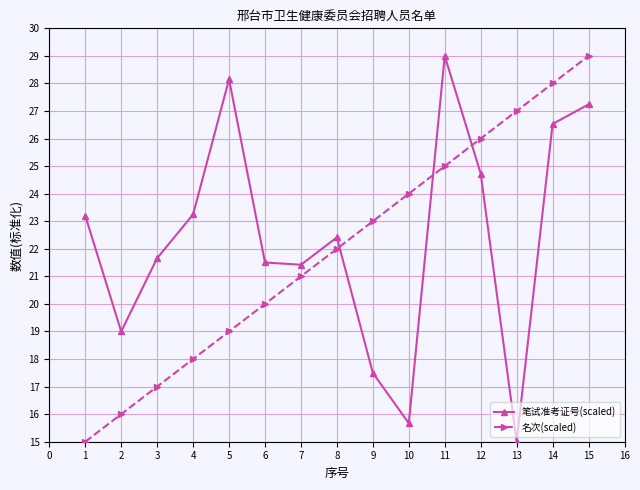

What is the difference between the highest and lowest values at 10?

8.3